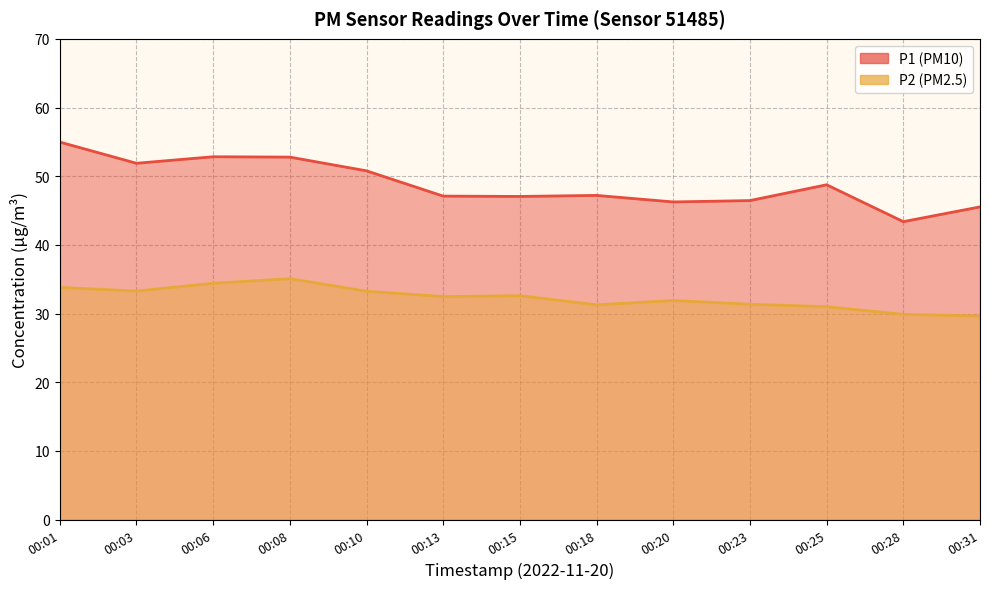

At which category does P2 reach its first local valley?

00:03